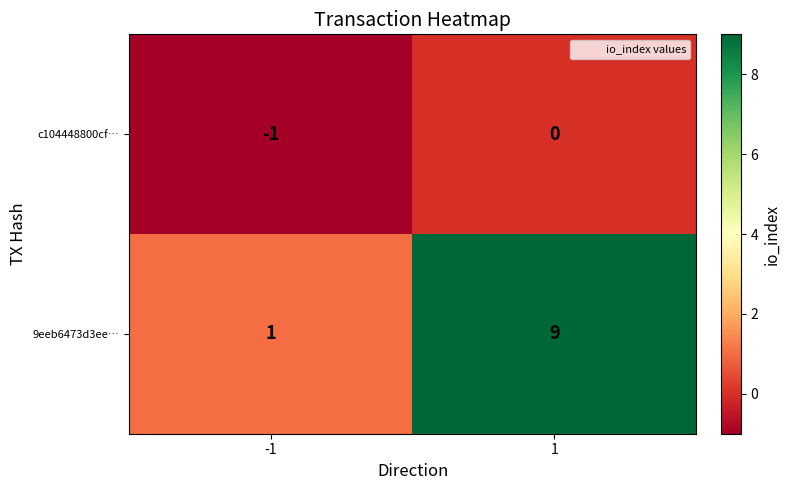

Which series has the largest total across all categories?

9eeb6473d3ee…